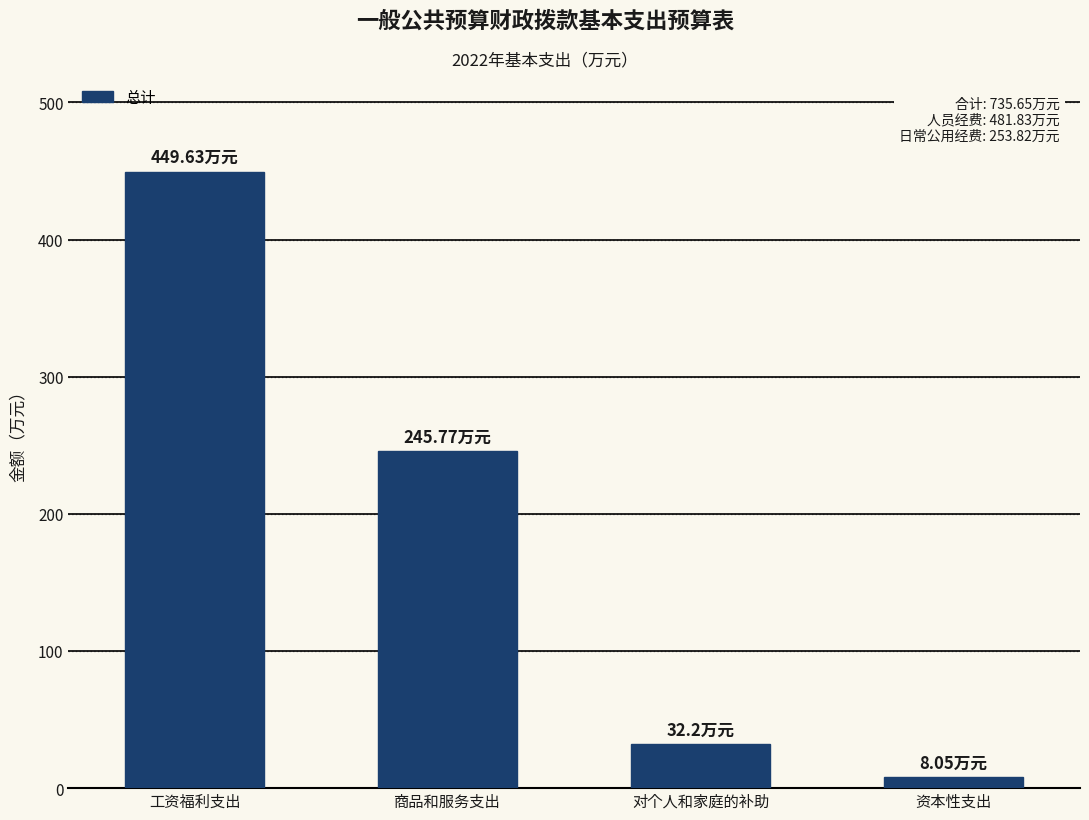

What is the average value?

183.9